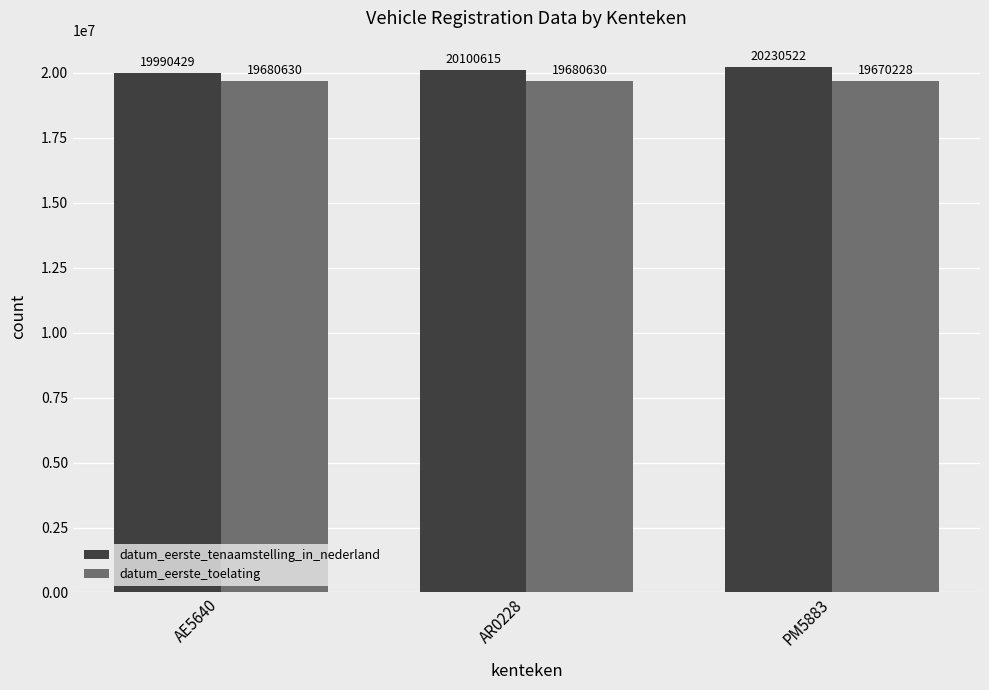

Count the datum_eerste_toelating values in the range 19670228 to 19680630.

3